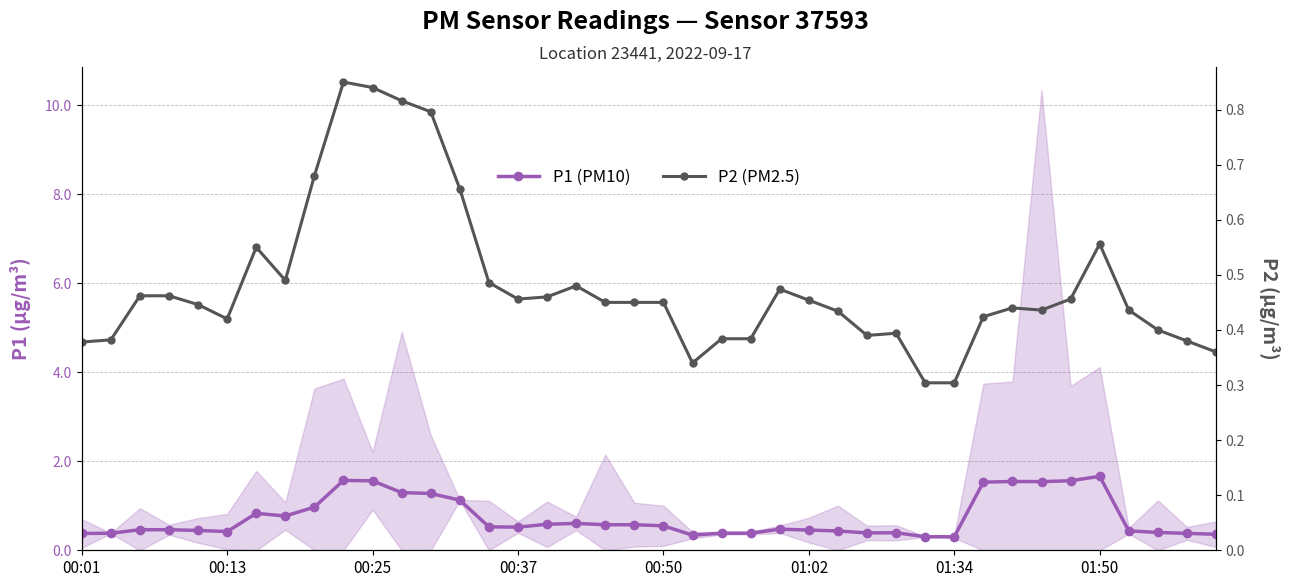

Rank the series at 01:02 from lowest to highest value.

P1 (PM10), P2 (PM2.5)